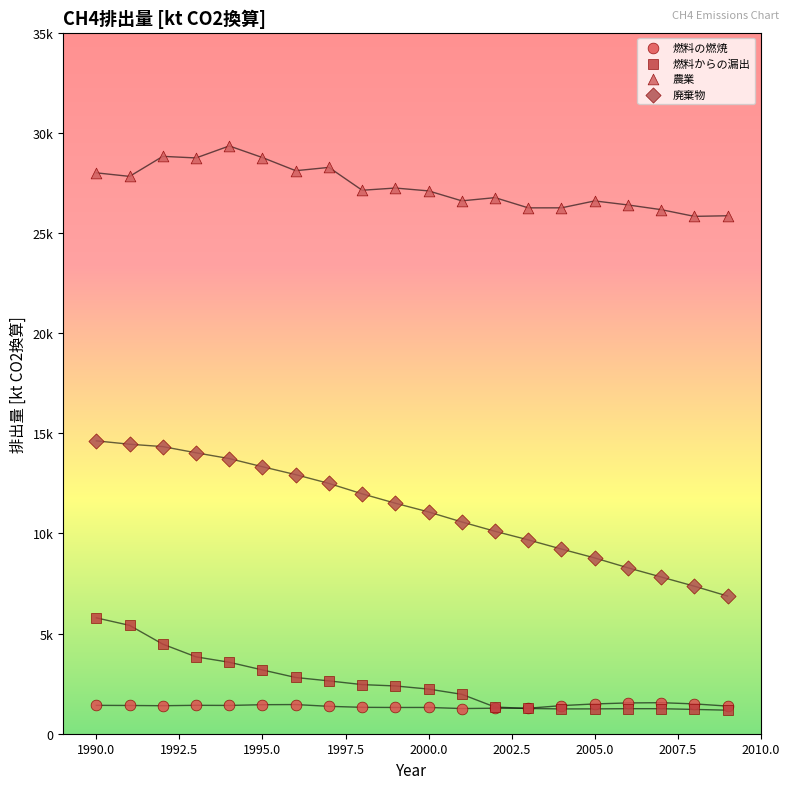

Which series reaches the maximum Y coordinate?

農業